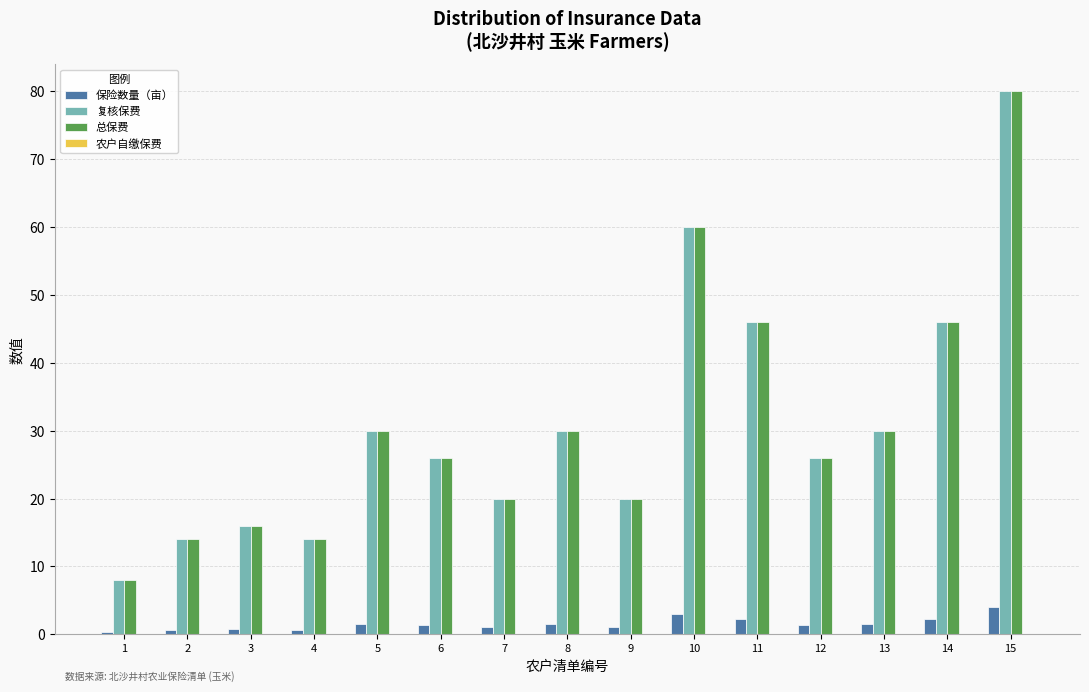

At which label does 总保费 first exceed 26?

5